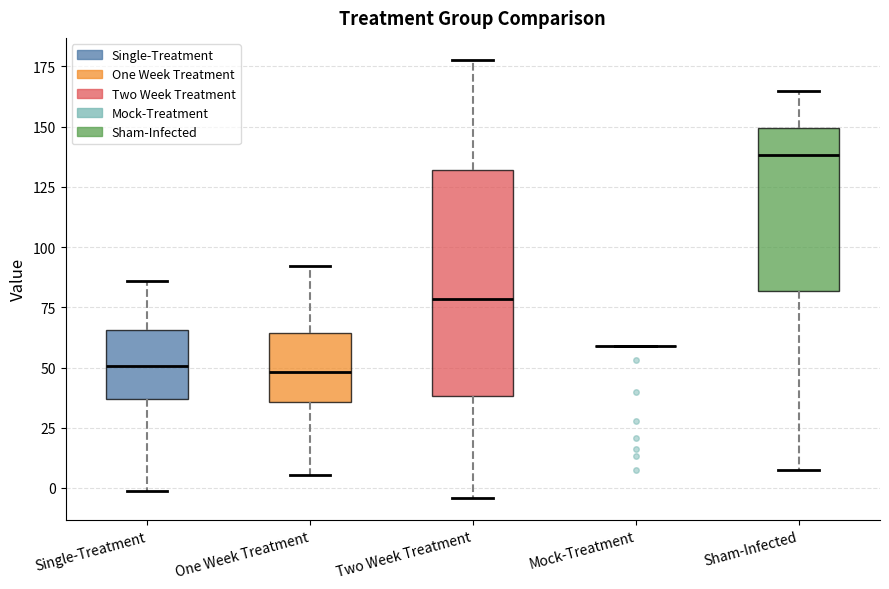

Reading left to right, transcribe this box plot: for each box, give where its median line is, the range the box spans, and where its two whiskers end, as read against the y-axis. The values are not printed on the chart, so give them approximately, as read against the axis.

Single-Treatment: median 50, box 35 to 65, whiskers 0 to 85
One Week Treatment: median 50, box 35 to 65, whiskers 5 to 90
Two Week Treatment: median 80, box 40 to 130, whiskers -5 to 180
Mock-Treatment: box collapsed to a line at 60, whiskers 60 to 60
Sham-Infected: median 140, box 80 to 150, whiskers 5 to 165